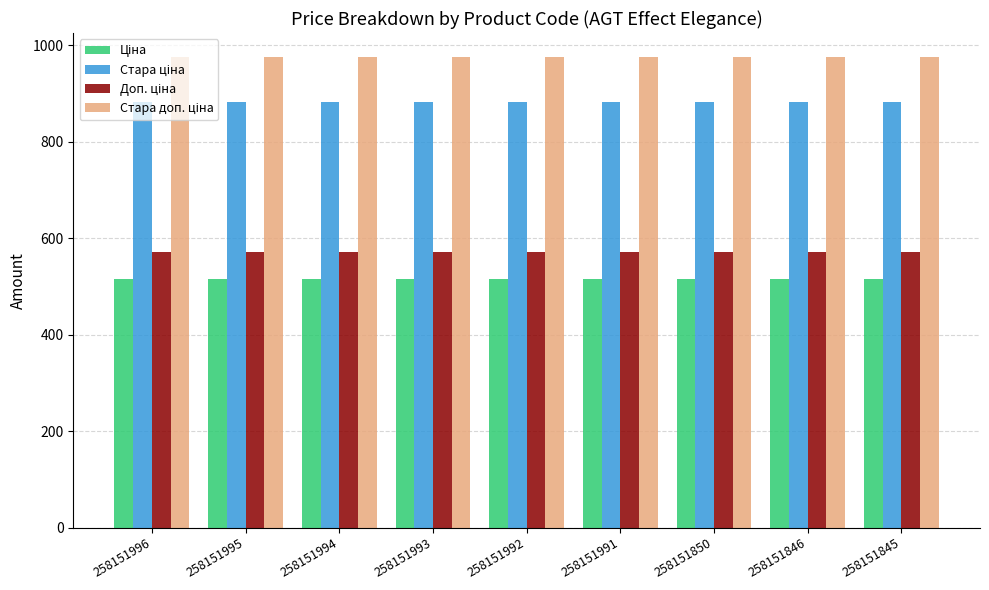

Count the number of data series in this chart.

4